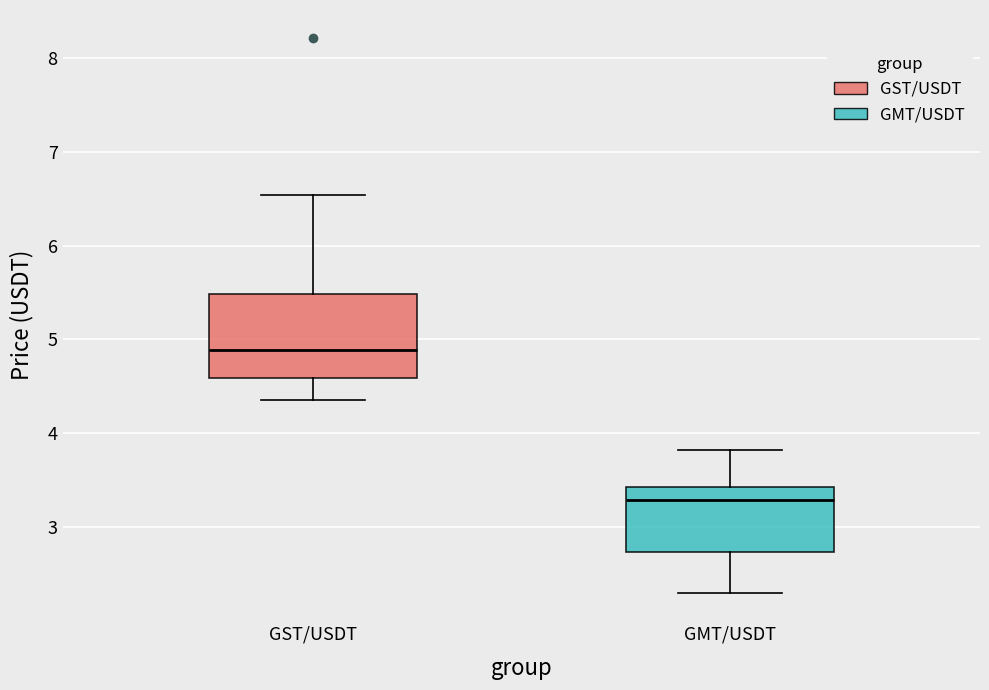

Reading left to right, transcribe this box plot: for each box, give where its median line is, the range the box spans, and where its two whiskers end, as read against the y-axis. The values are not printed on the chart, so give them approximately, as read against the axis.

GST/USDT: median 4.9, box 4.6 to 5.5, whiskers 4.4 to 6.5
GMT/USDT: median 3.3, box 2.7 to 3.4, whiskers 2.3 to 3.8